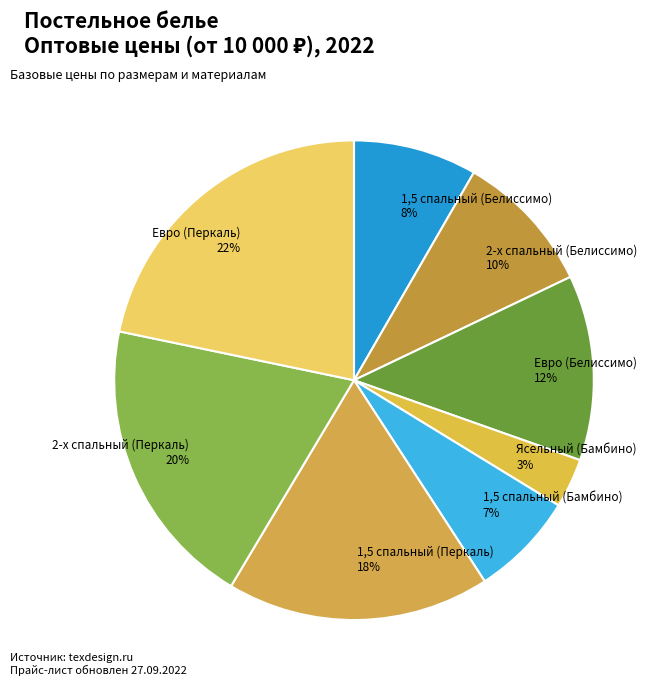

Is there a majority slice in this chart?

No